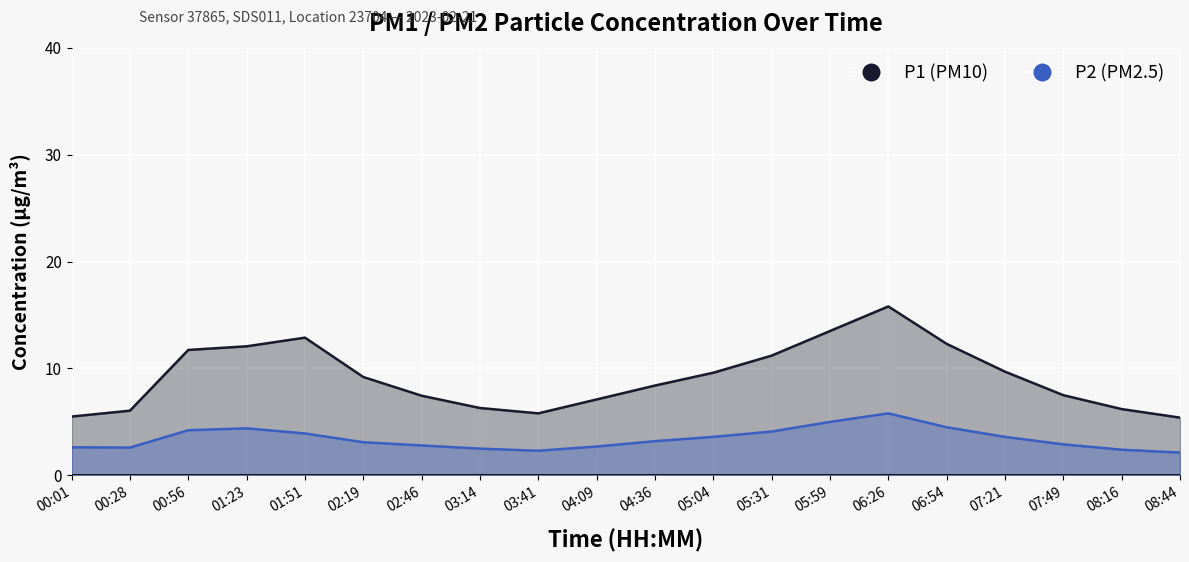

True or false: P2 and P1 intersect in this chart.

False